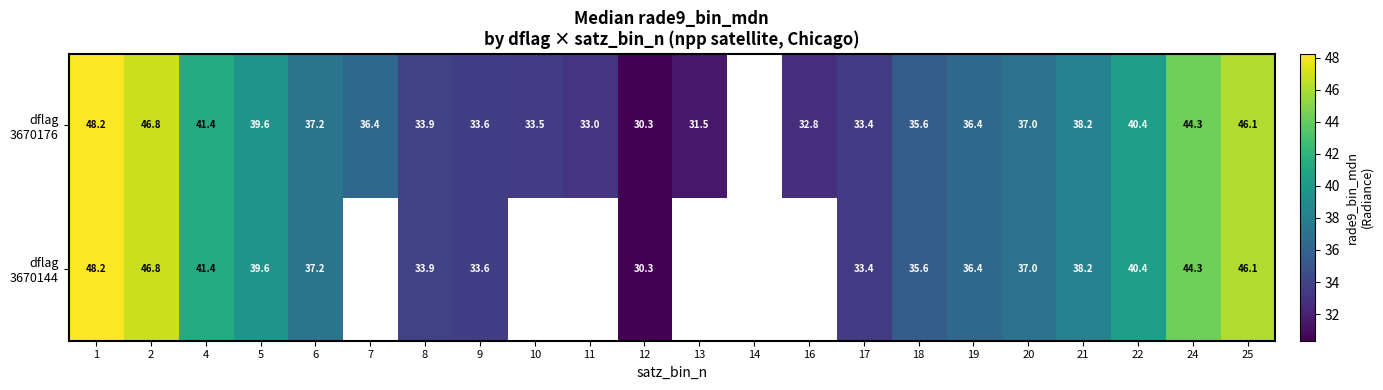

What is the maximum value for dflag 3670144?

48.2